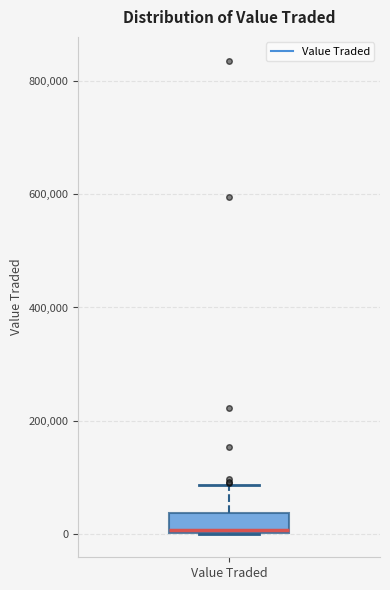

Where is the lower edge of the box for Value Traded on the y-axis? The values are not printed on the chart, so give them approximately, as read against the axis.

0